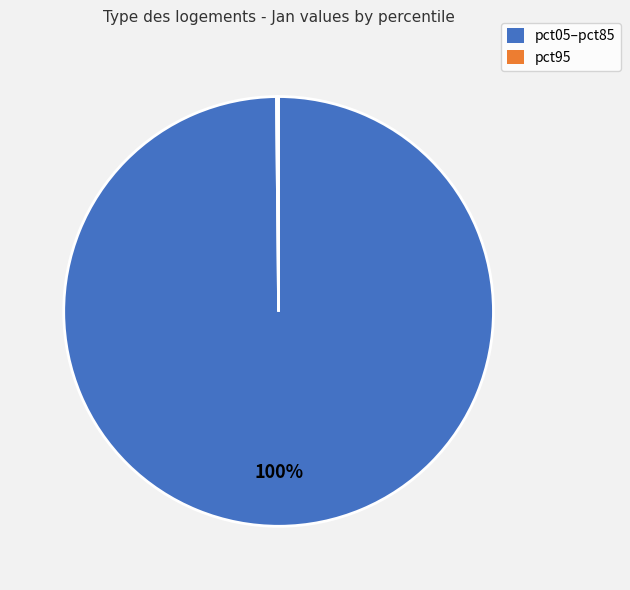

Does any single category account for the majority?

Yes